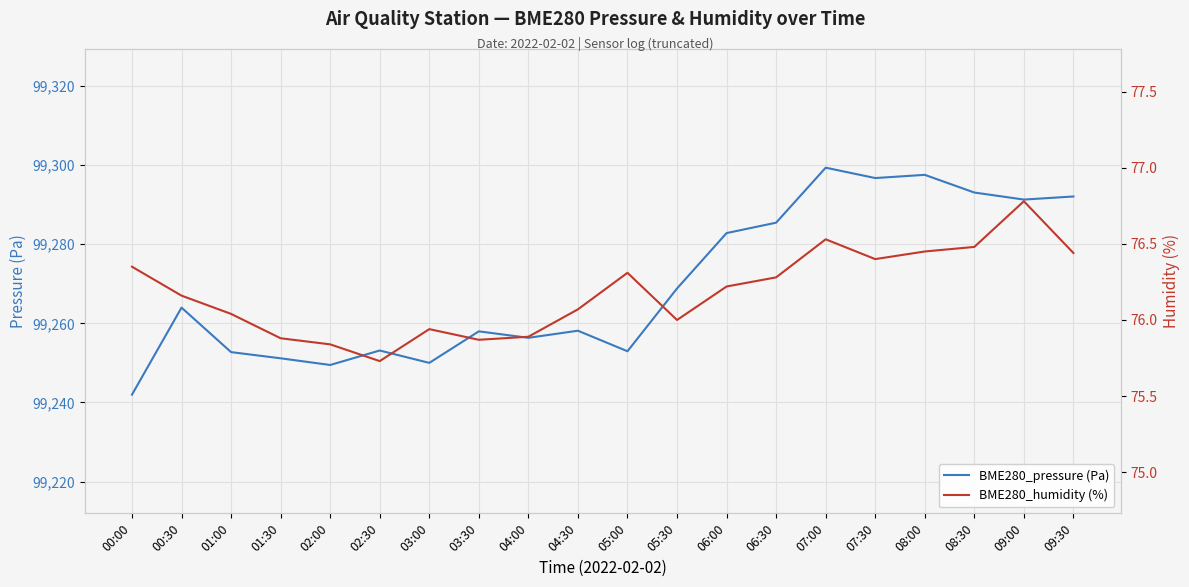

What is the smallest value displayed?

75.7